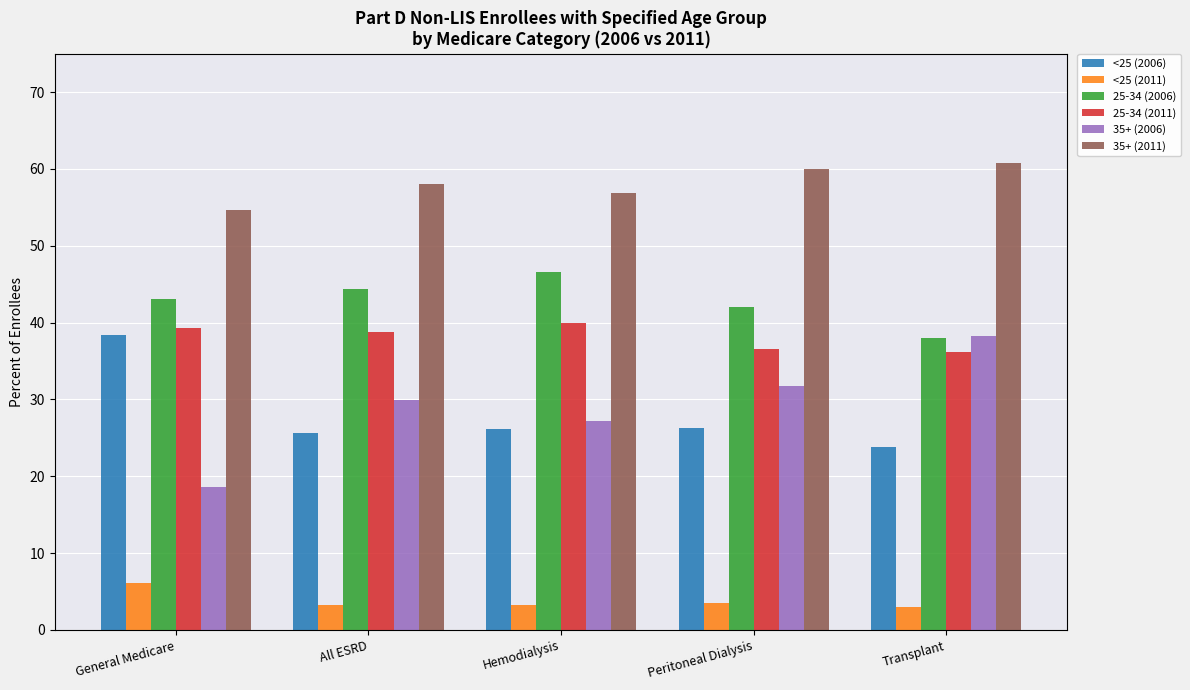

What is the spread (max minus min) of values at Peritoneal Dialysis?

56.5